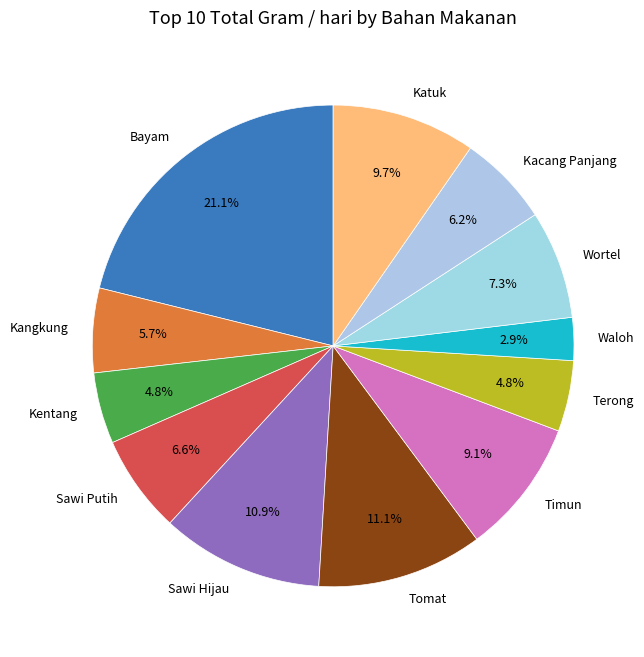

Count the number of slices in the pie.

12